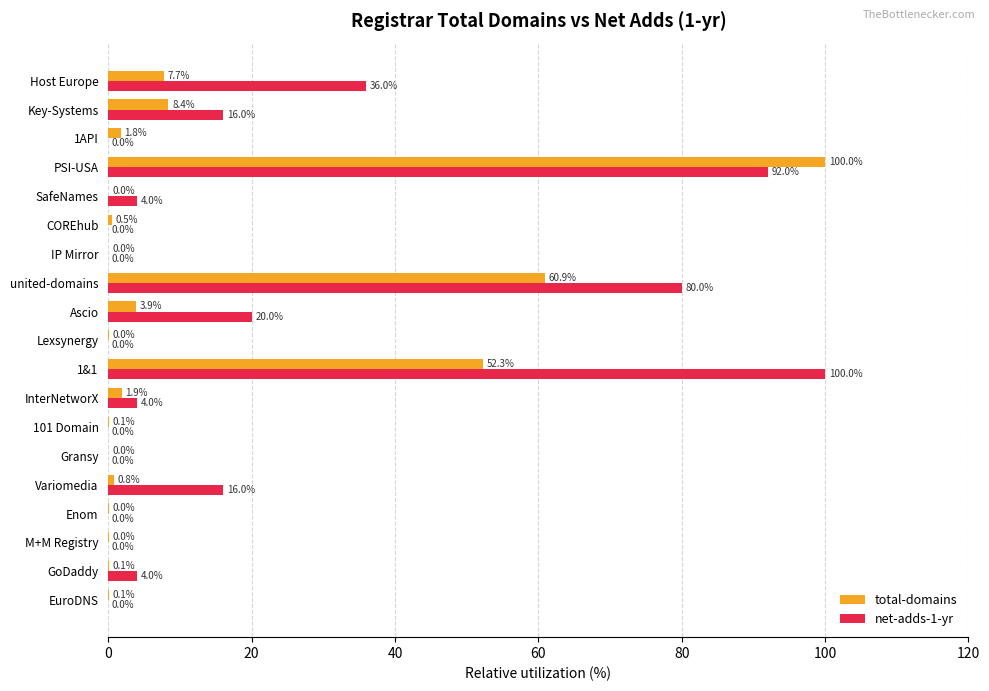

What is the sum of all total-domains values?

238.6